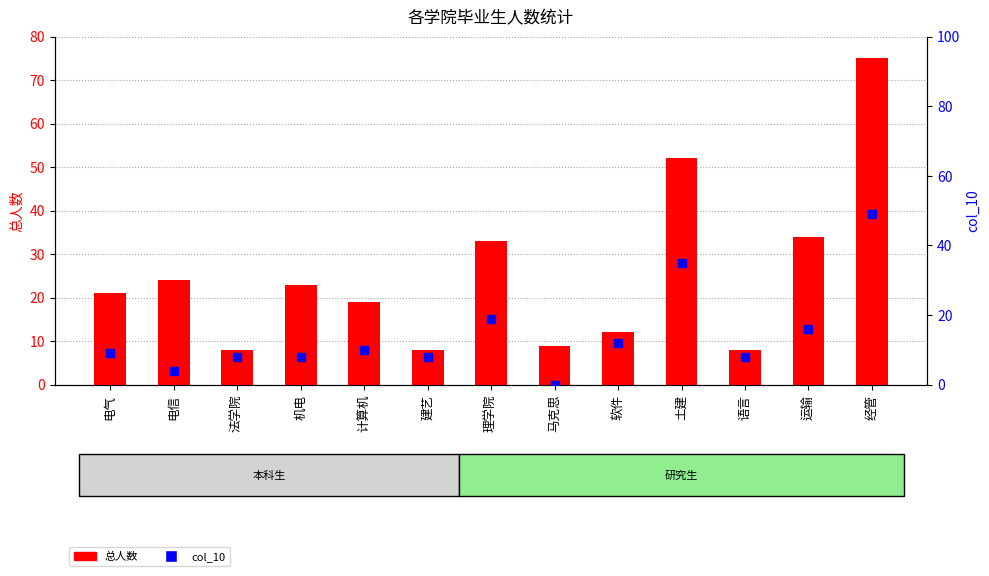

At which category is the sum across all series the highest?

经管